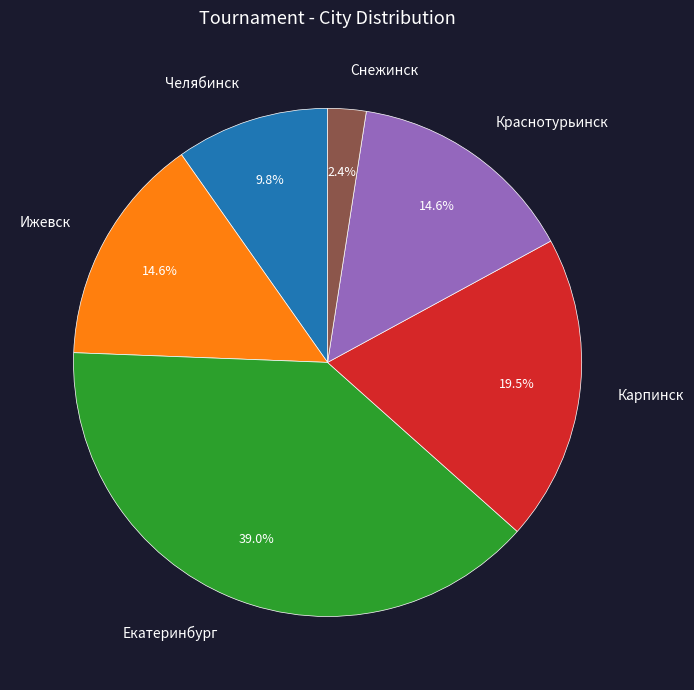

Between Ижевск and Карпинск, which is larger?

Карпинск